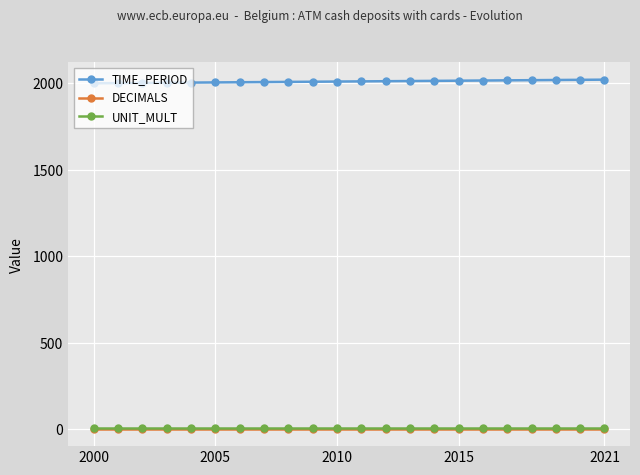

At how many categories does at least one series exceed 680?

22